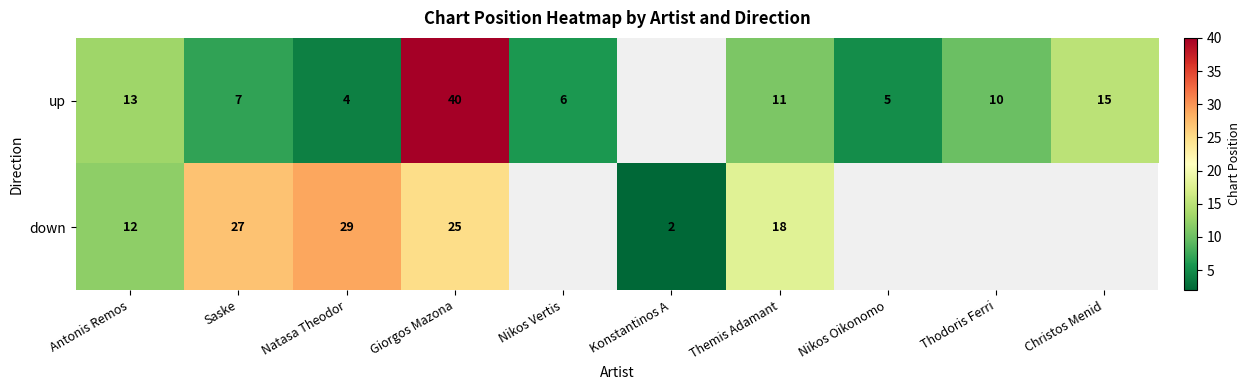

At Themis Adamant, list the series in order from smallest to largest.

up, down